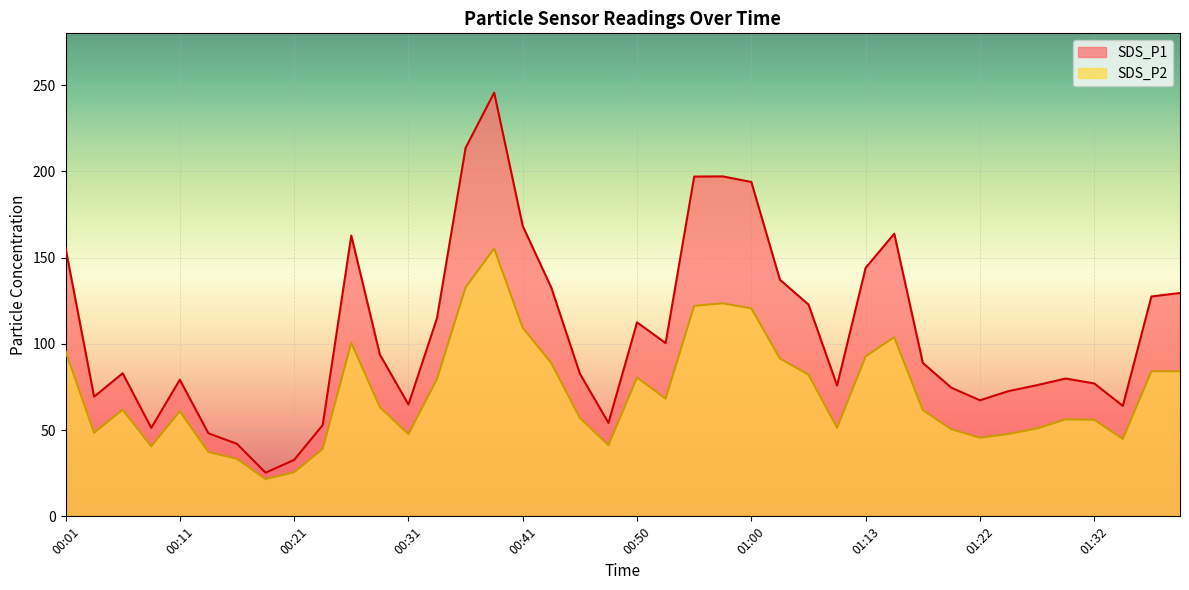

Reading left to right, transcribe all the data shown in this chart.

SDS_P1: 00:01=155.6	00:04=69.3	00:06=82.9	00:09=51.3	00:11=79.2	00:13=48.1	00:16=42.0	00:18=25.3	00:21=32.7	00:23=52.9	00:26=162.8	00:28=93.8	00:31=64.8	00:33=115.0	00:36=213.6	00:38=245.6	00:41=168.3	00:43=132.6	00:46=82.7	00:48=54.2	00:50=112.5	00:53=100.4	00:55=196.9	00:58=197.1	01:00=193.8	01:03=137.2	01:05=122.8	01:07=75.8	01:13=144.1	01:15=163.8	01:17=89.0	01:20=74.5	01:22=67.3	01:25=72.6	01:27=76.1	01:30=79.9	01:32=77.0	01:34=64.0	01:37=127.5	01:39=129.5
SDS_P2: 00:01=95.8	00:04=48.5	00:06=61.8	00:09=40.6	00:11=61.0	00:13=37.3	00:16=33.4	00:18=21.6	00:21=25.5	00:23=39.0	00:26=100.7	00:28=63.3	00:31=47.6	00:33=79.6	00:36=132.8	00:38=155.3	00:41=109.3	00:43=88.8	00:46=57.0	00:48=41.3	00:50=80.5	00:53=68.2	00:55=122.0	00:58=123.5	01:00=120.6	01:03=91.5	01:05=82.1	01:07=51.4	01:13=92.8	01:15=103.8	01:17=61.6	01:20=50.5	01:22=45.6	01:25=47.8	01:27=51.0	01:30=56.2	01:32=56.0	01:34=44.9	01:37=84.1	01:39=84.1